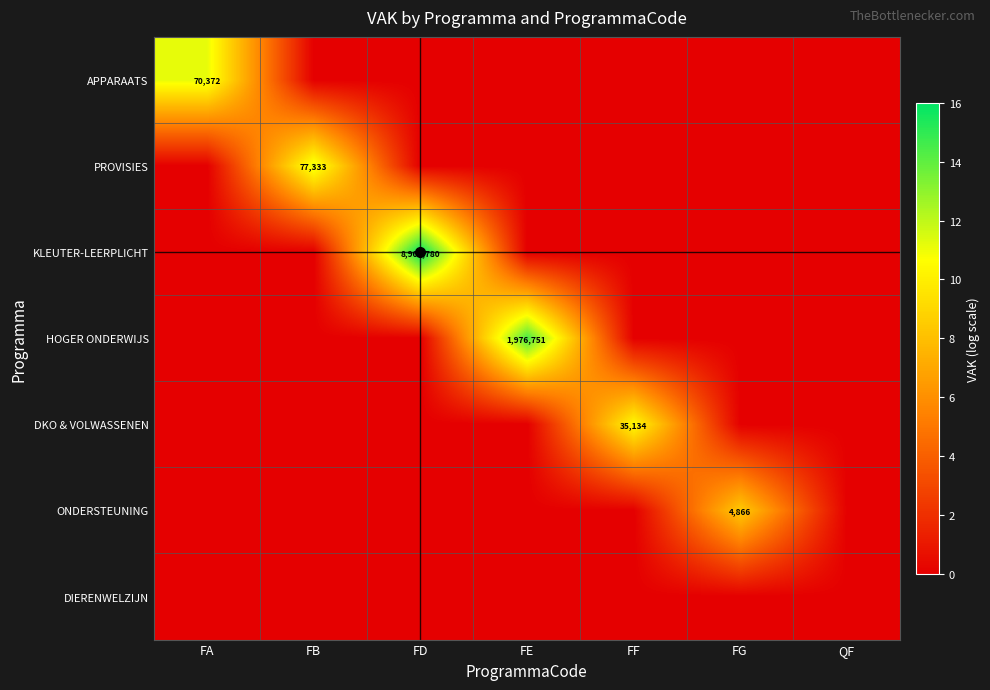

List the labels in order of DIERENWELZIJN value, smallest first.

FA, FB, FD, FE, FF, FG, QF